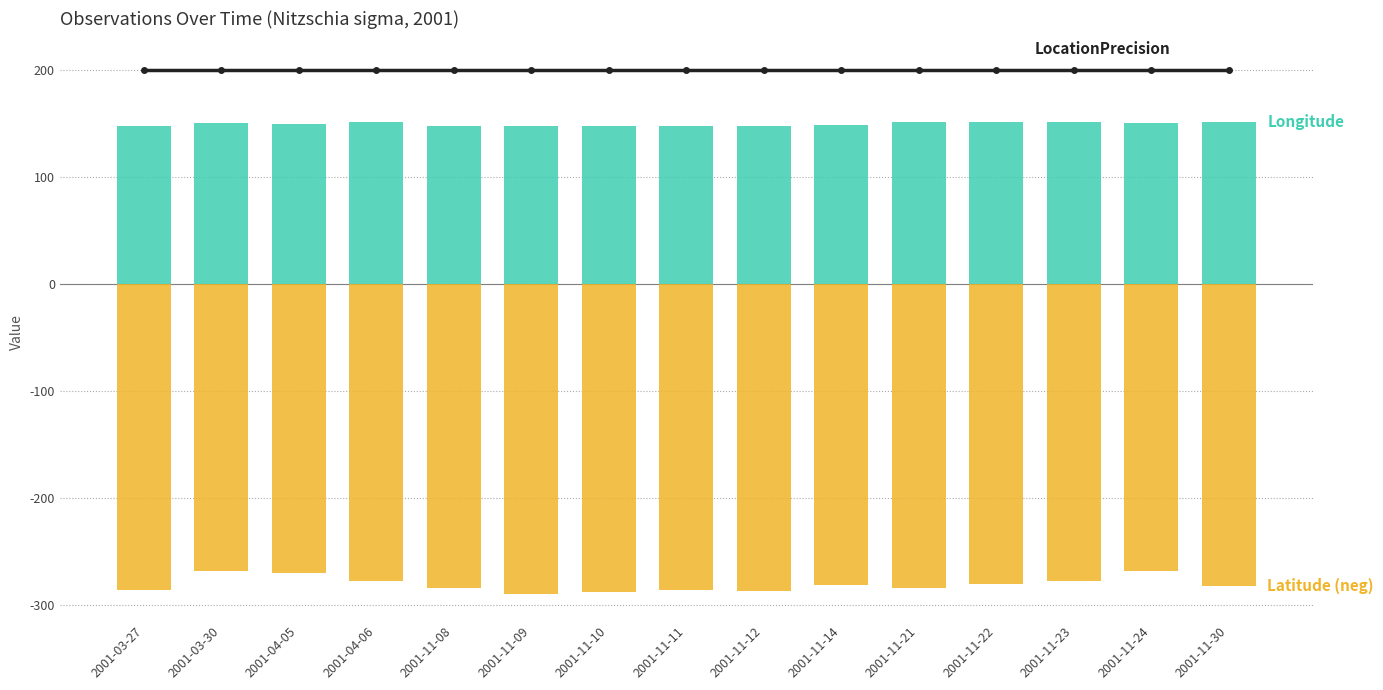

Reading left to right, extract all data points from this chart.

LocationPrecision: 200.0	200.0	200.0	200.0	200.0	200.0	200.0	200.0	200.0	200.0	200.0	200.0	200.0	200.0	200.0
Longitude: 148.0	150.7	149.9	151.3	148.3	147.8	147.6	148.0	148.1	148.6	152.1	151.8	151.3	150.7	151.9
Latitude (neg): -286.0	-268.0	-270.4	-277.3	-284.3	-289.5	-288.0	-286.0	-286.4	-281.3	-283.7	-279.9	-277.3	-268.0	-281.7